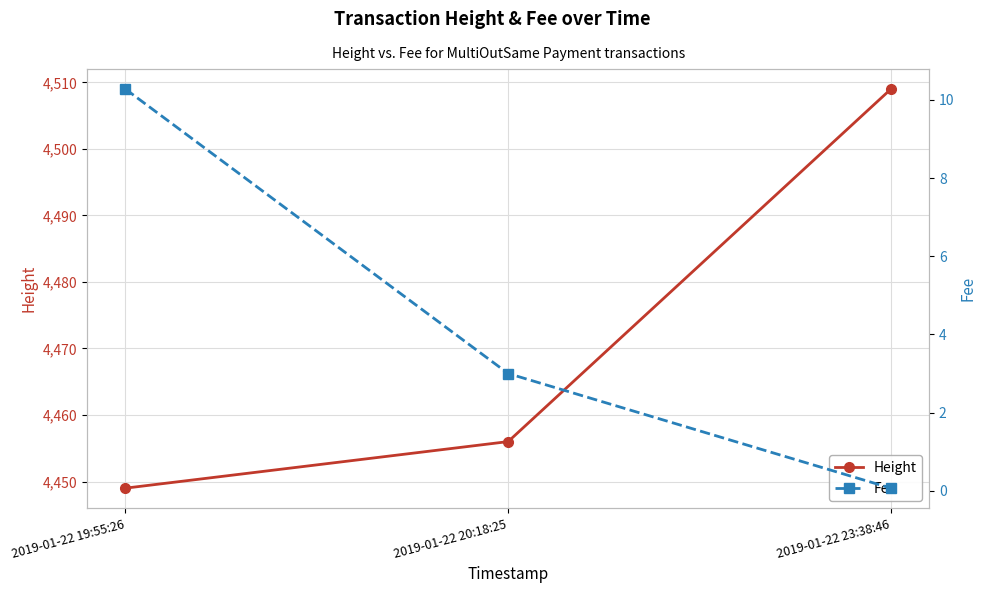

Rank the series by their maximum value, from lowest to highest.

Fee, Height